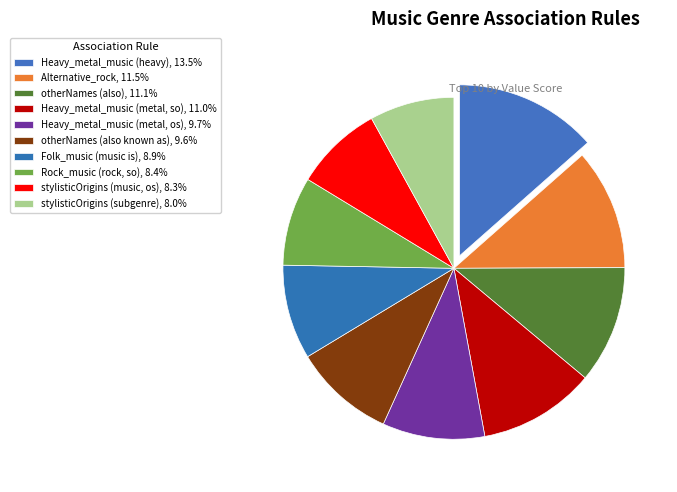

How many segments does this pie chart have?

10